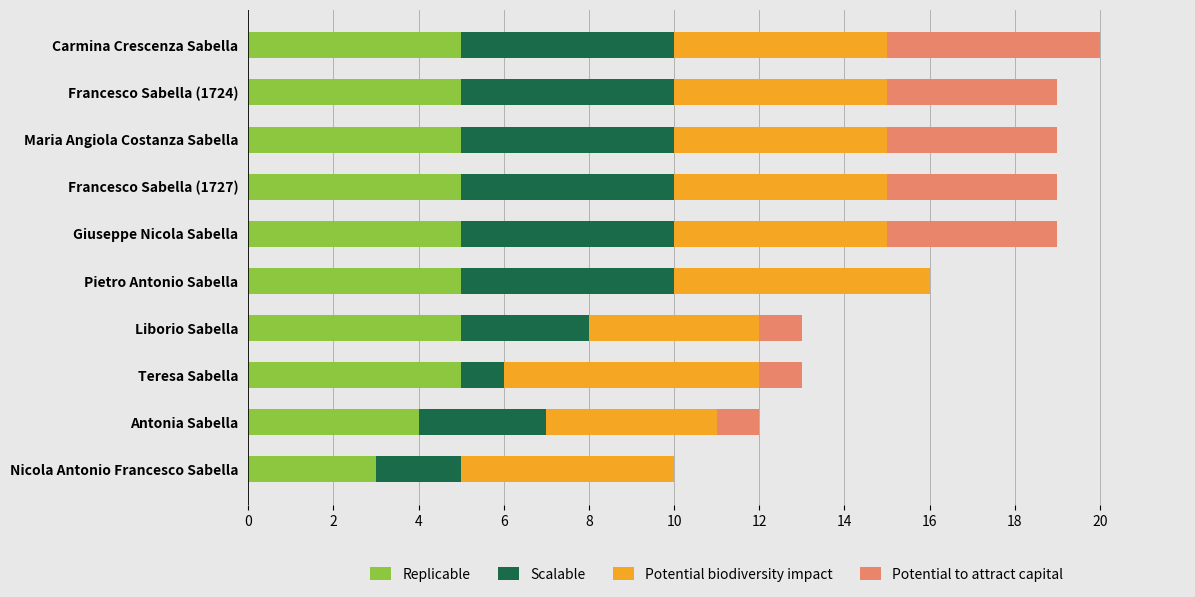

What is the total value across all series at Nicola Antonio Francesco Sabella?

10